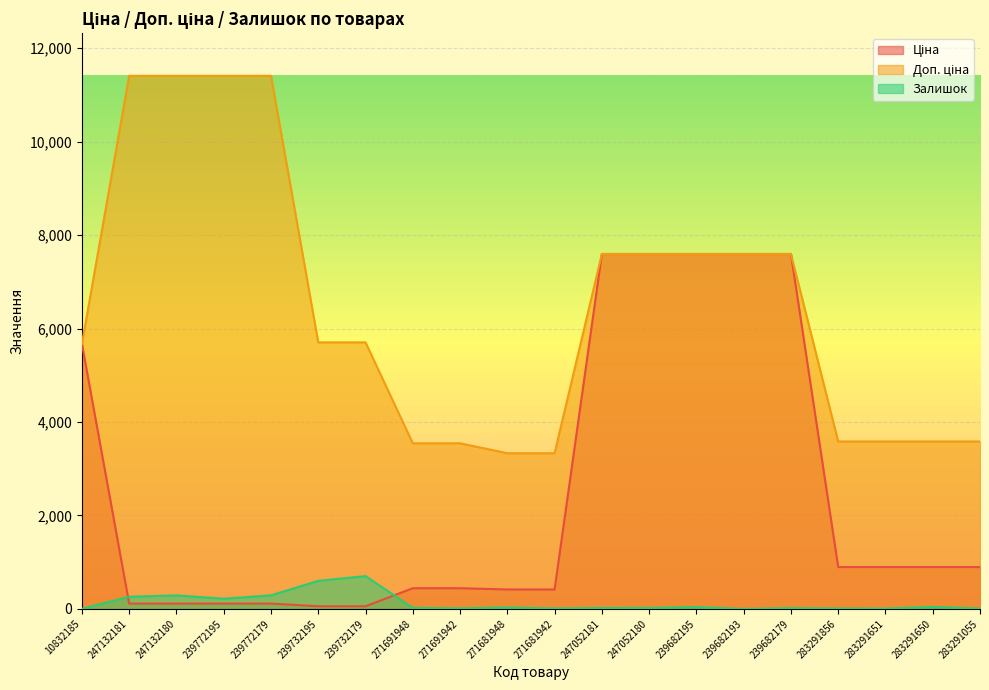

True or false: Ціна and Залишок intersect in this chart.

True